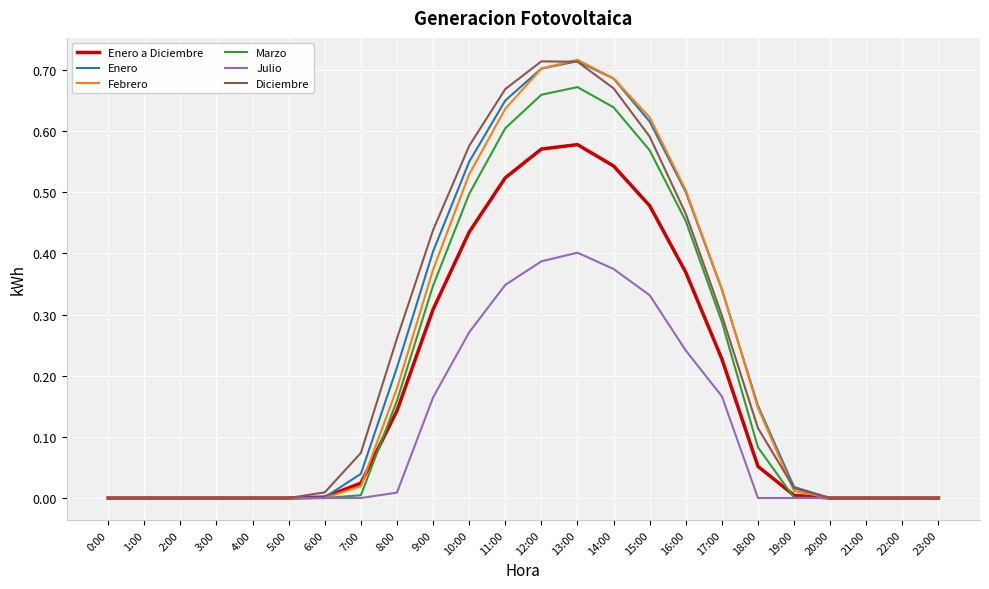

Between 4:00 and 12:00, which series saw the biggest shift?

Diciembre